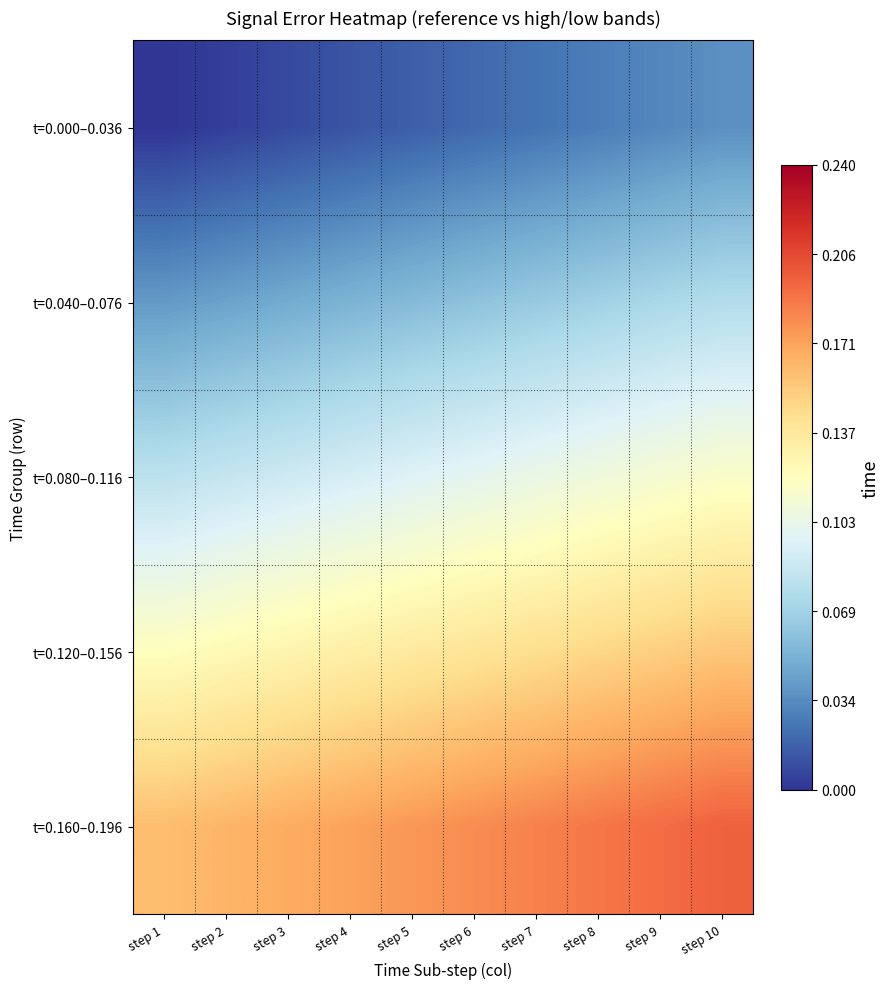

Reading left to right, extract all data points from this chart.

t=0.000–0.036: step 1=0.0	step 2=0.0	step 3=0.0	step 4=0.0	step 5=0.0	step 6=0.0	step 7=0.0	step 8=0.0	step 9=0.0	step 10=0.0
t=0.040–0.076: step 1=0.0	step 2=0.0	step 3=0.0	step 4=0.1	step 5=0.1	step 6=0.1	step 7=0.1	step 8=0.1	step 9=0.1	step 10=0.1
t=0.080–0.116: step 1=0.1	step 2=0.1	step 3=0.1	step 4=0.1	step 5=0.1	step 6=0.1	step 7=0.1	step 8=0.1	step 9=0.1	step 10=0.1
t=0.120–0.156: step 1=0.1	step 2=0.1	step 3=0.1	step 4=0.1	step 5=0.1	step 6=0.1	step 7=0.1	step 8=0.1	step 9=0.2	step 10=0.2
t=0.160–0.196: step 1=0.2	step 2=0.2	step 3=0.2	step 4=0.2	step 5=0.2	step 6=0.2	step 7=0.2	step 8=0.2	step 9=0.2	step 10=0.2